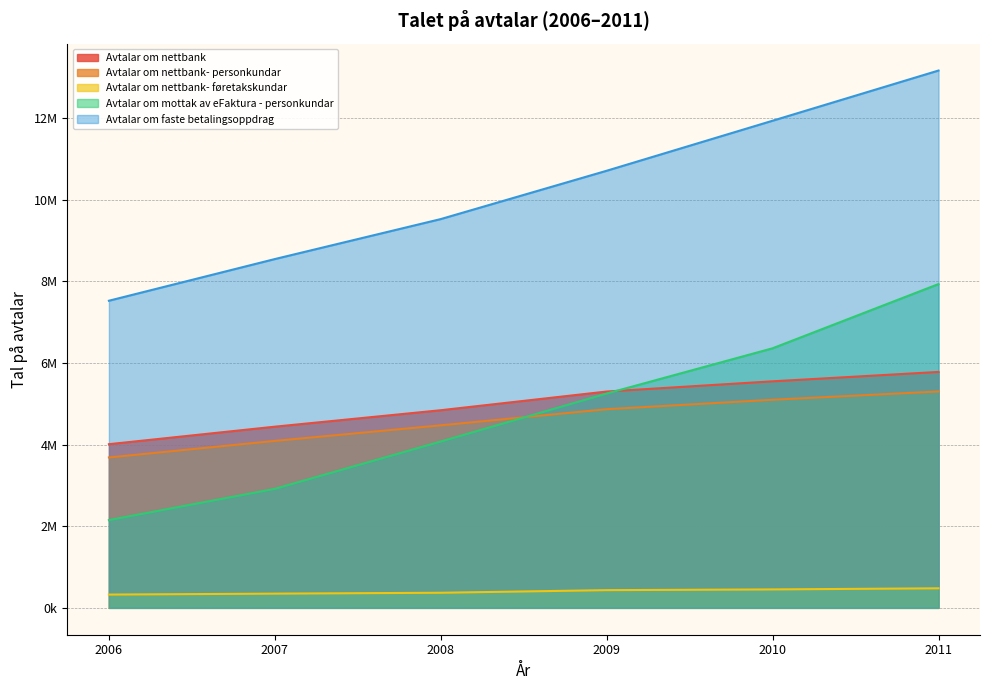

Between 2010 and 2011, which is larger?

2011